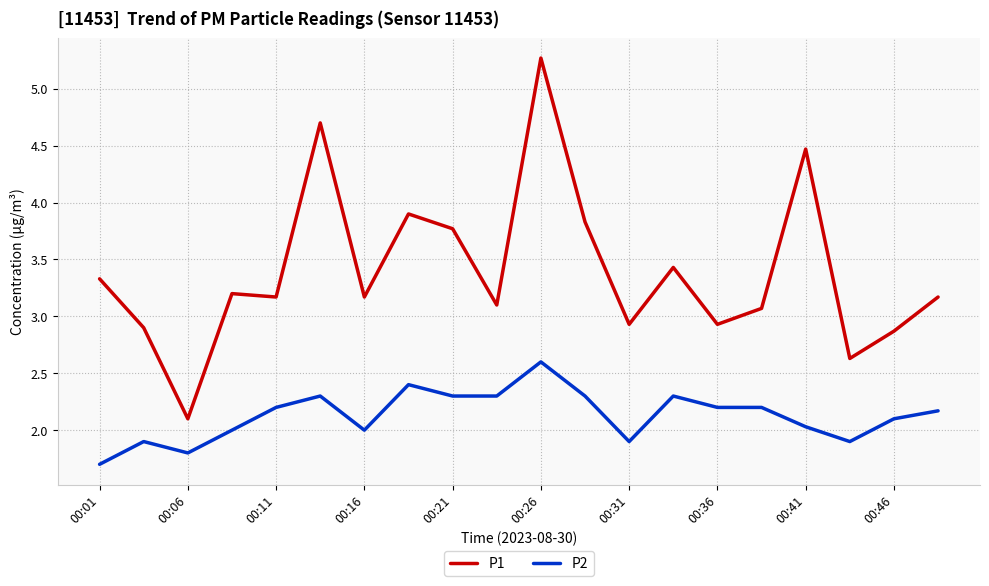

Reading left to right, what are all the values shown in this chart?

P1: 3.3	2.9	2.1	3.2	3.2	4.7	3.2	3.9	3.8	3.1	5.3	3.8	2.9	3.4	2.9	3.1	4.5	2.6	2.9	3.2
P2: 1.7	1.9	1.8	2.0	2.2	2.3	2.0	2.4	2.3	2.3	2.6	2.3	1.9	2.3	2.2	2.2	2.0	1.9	2.1	2.2